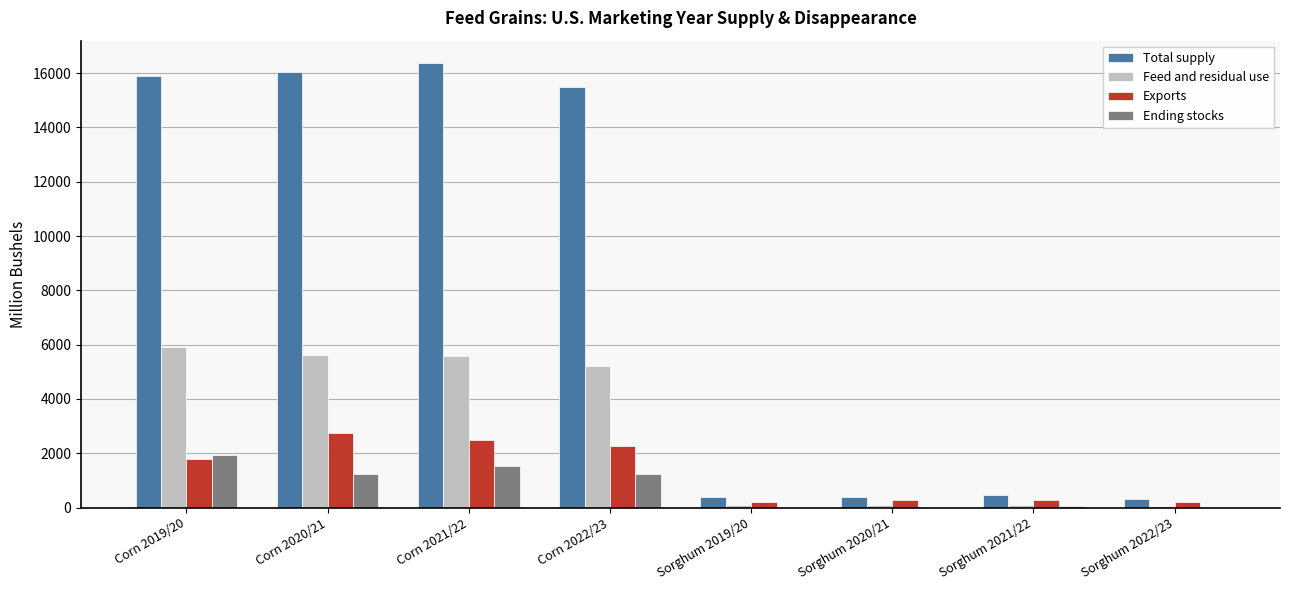

Where does the Total supply series first go above 15493?

Corn 2019/20